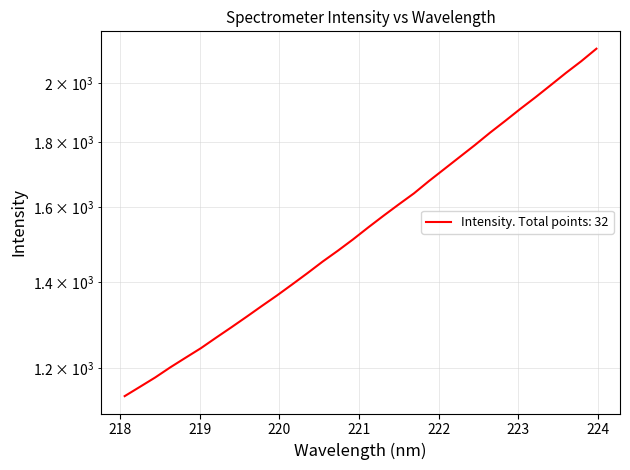

The chart shows a value of 774.3 at 221.3083. True or false?

False